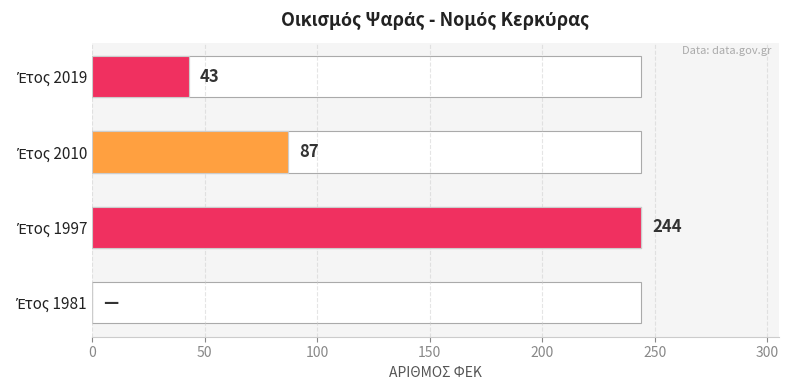

How many values are above zero?

3